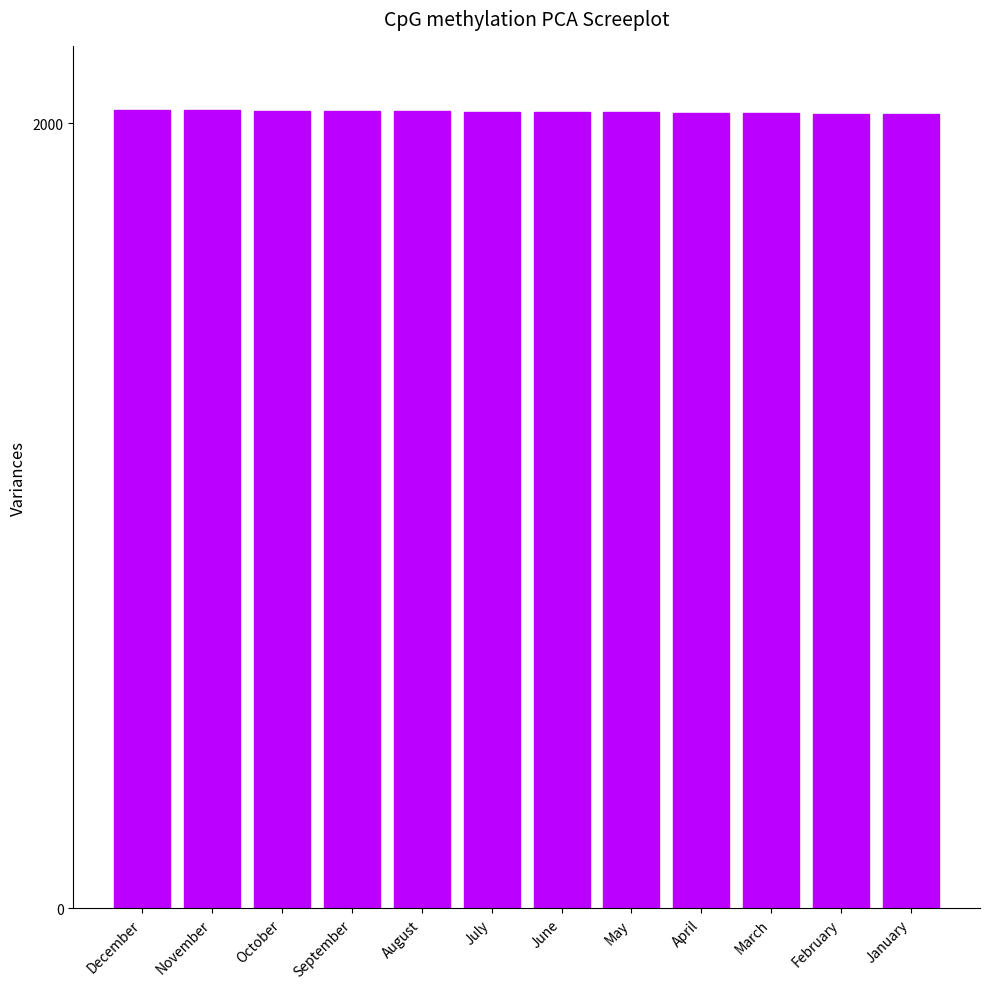

What is the greatest value displayed?

2035